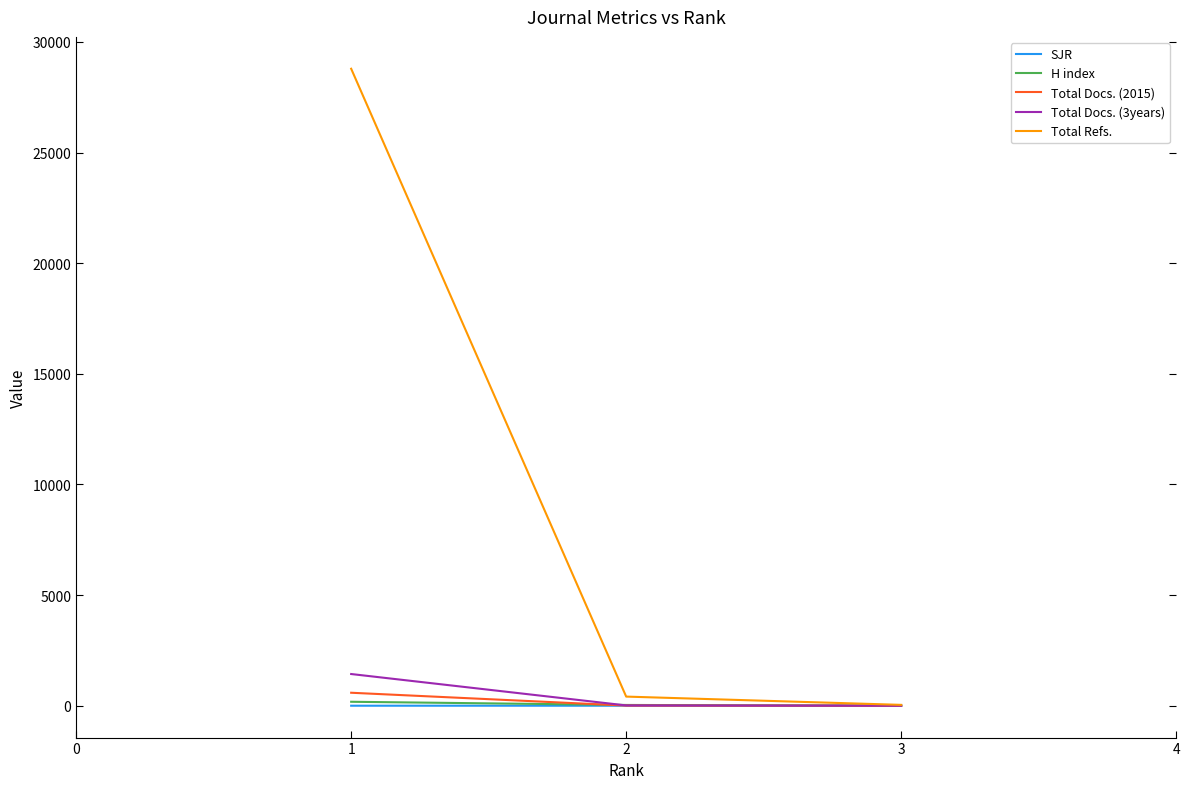

Which series has the largest total across all categories?

Total Refs.